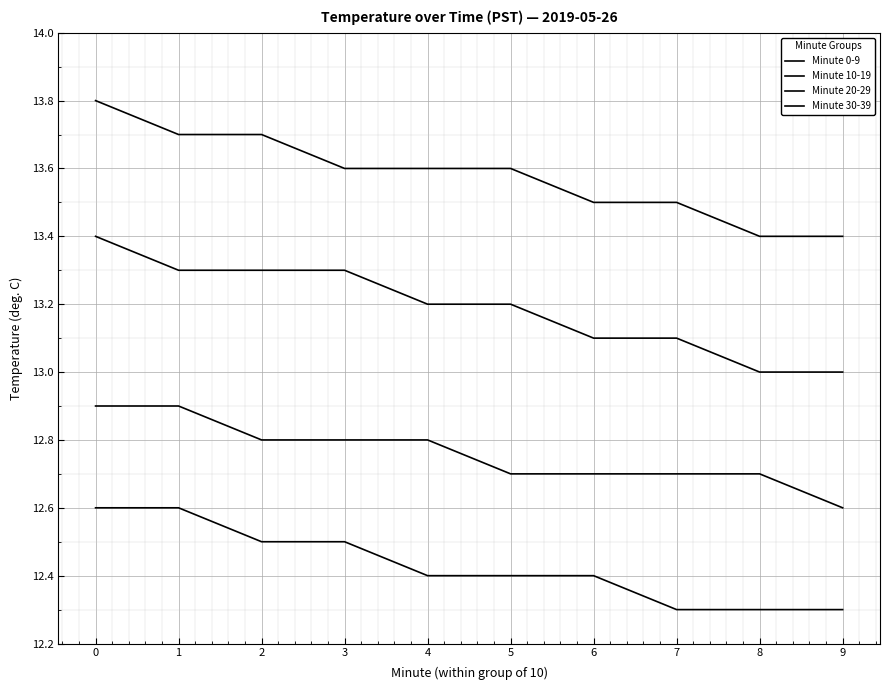

True or false: Minute 30-39 and Minute 10-19 intersect in this chart.

False